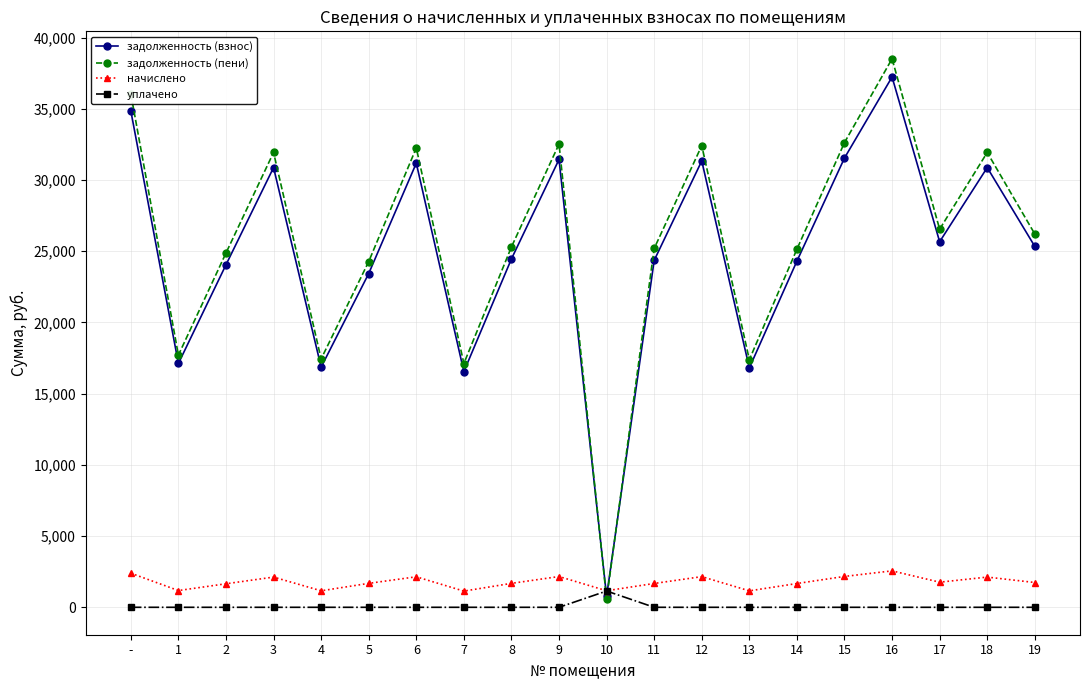

At which category is the sum across all series the highest?

16